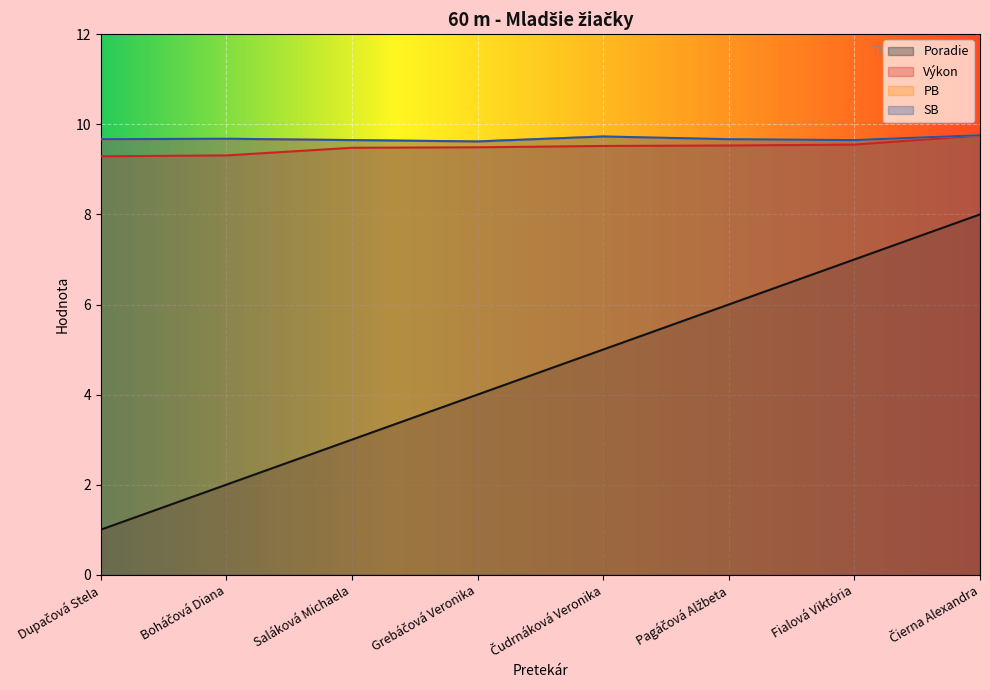

Which series has the widest spread of values?

Poradie